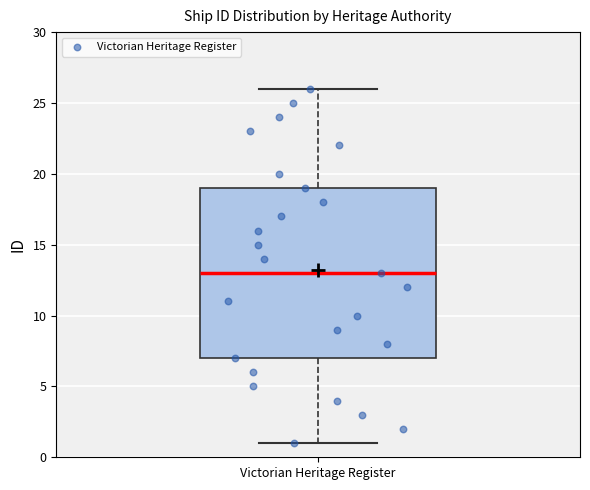

Transcribe this box plot: give where the median line is, the range the box spans, and where the two whiskers end, as read against the y-axis. The values are not printed on the chart, so give them approximately, as read against the axis.

median 13, box 7 to 19, whiskers 1 to 26